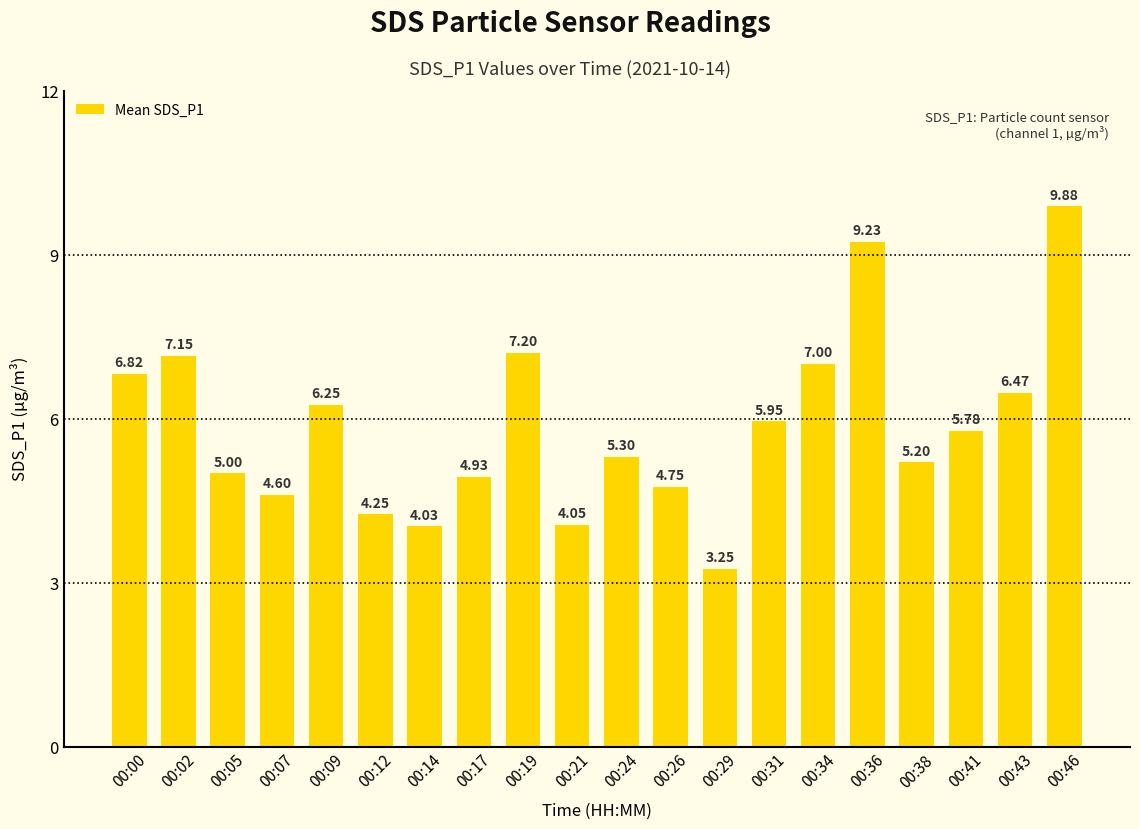

What is the change in value from 00:09 to 00:31?

-0.3